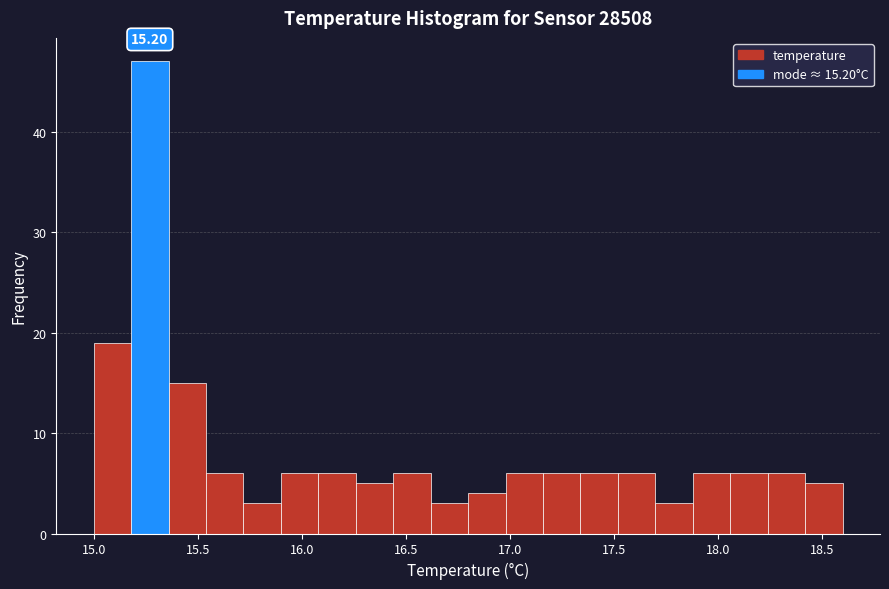

Around what value on the x-axis is the tallest bar? Give the approximate position of its centre, as read against the axis.

15.25